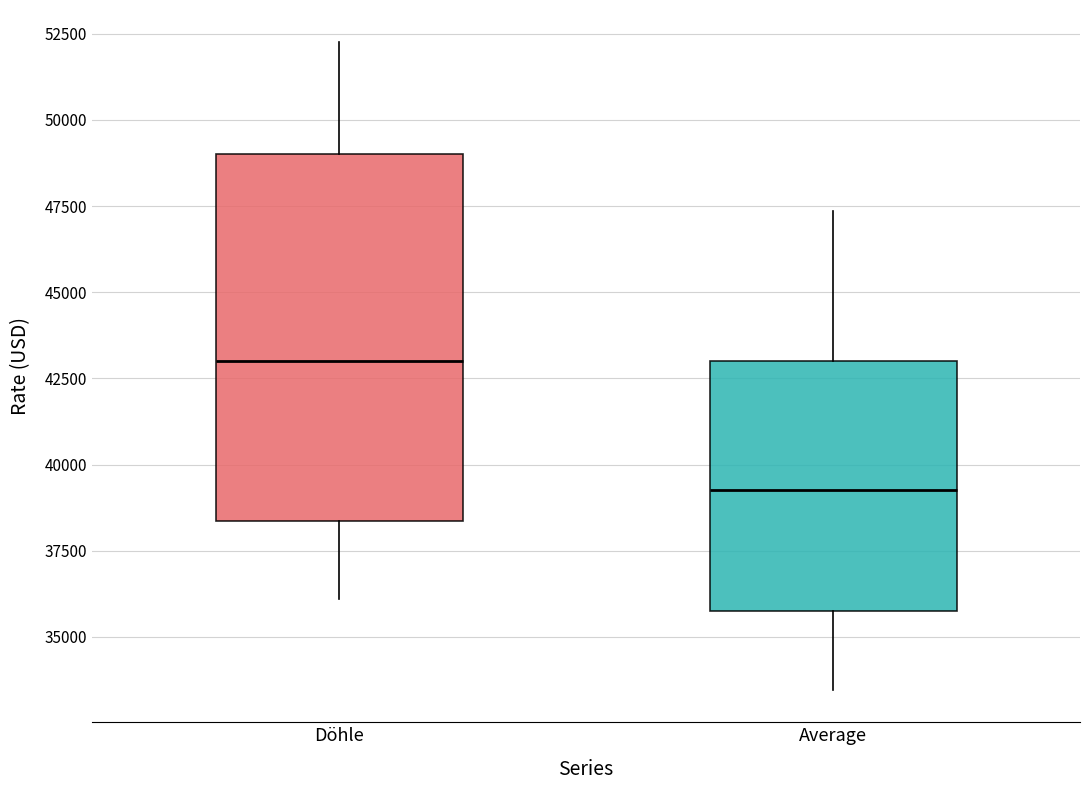

Which box has the highest median line?

Döhle